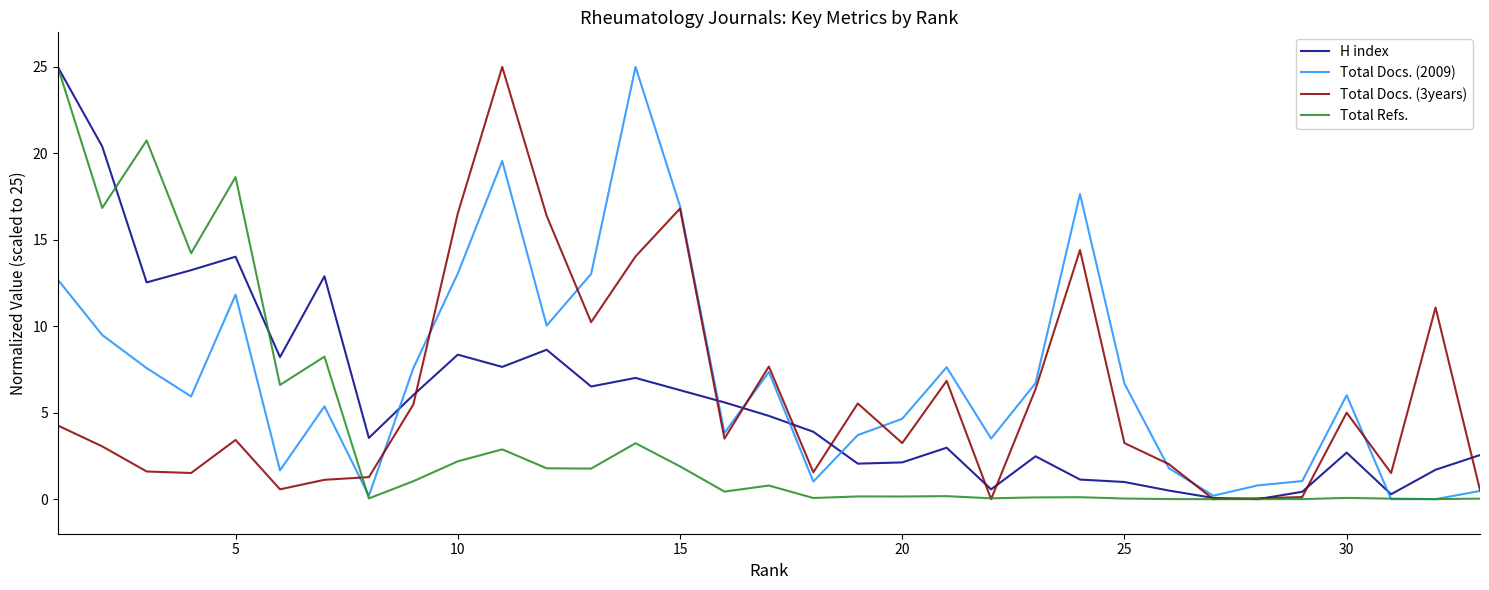

What is the maximum value shown in the chart?

25.0